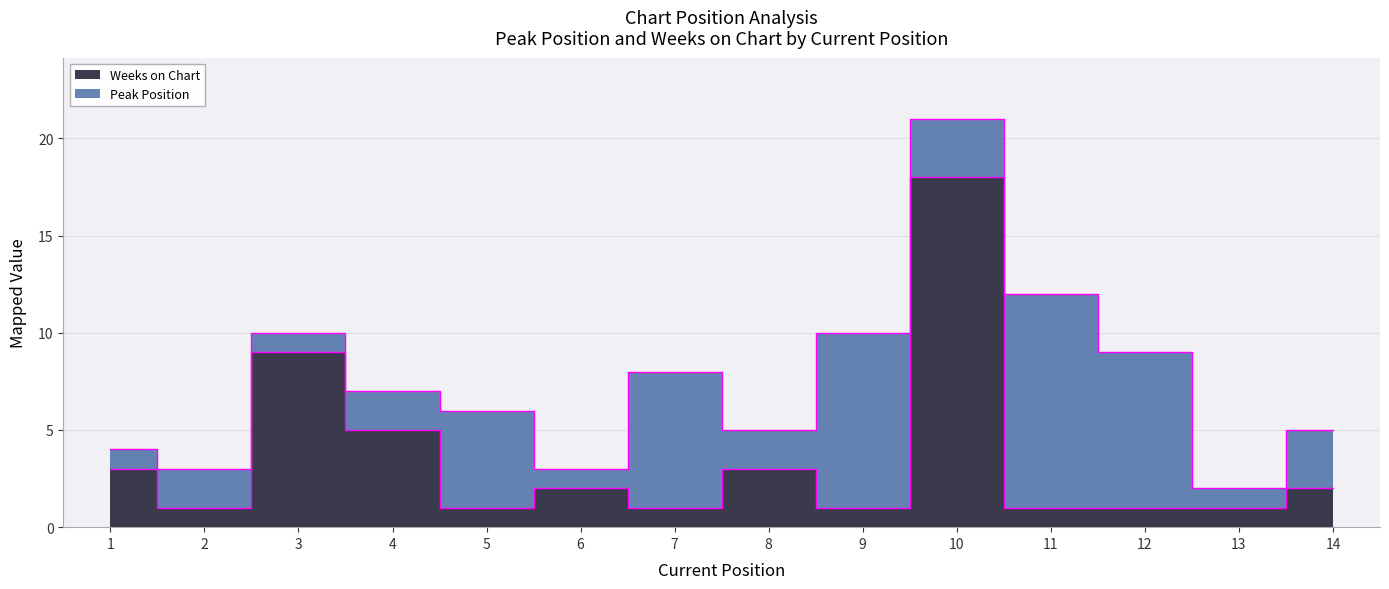

What is the value of the 9th point from the left?

1